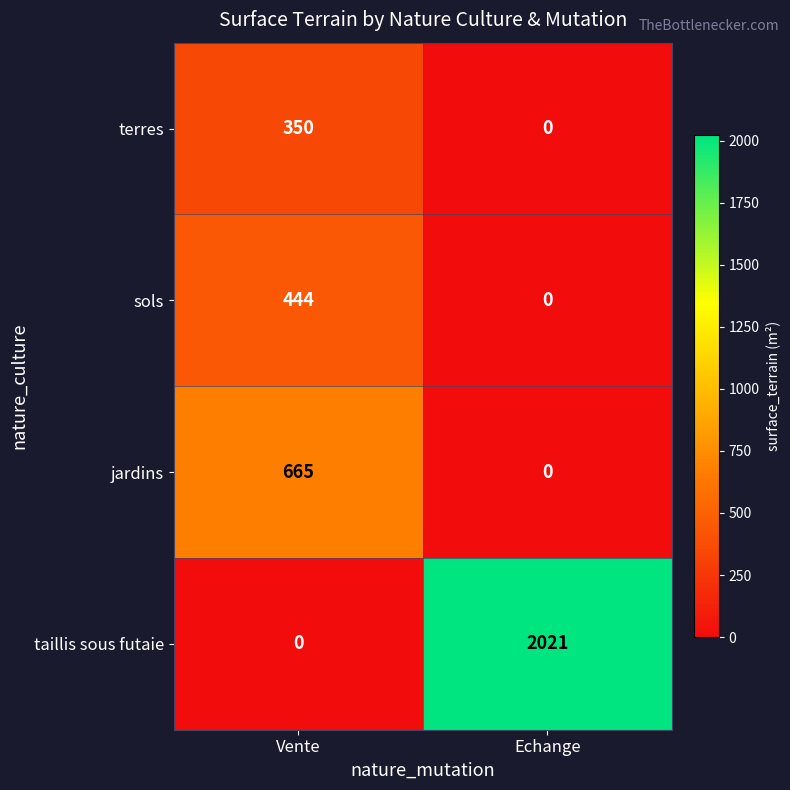

At how many categories does at least one series exceed 718?

1